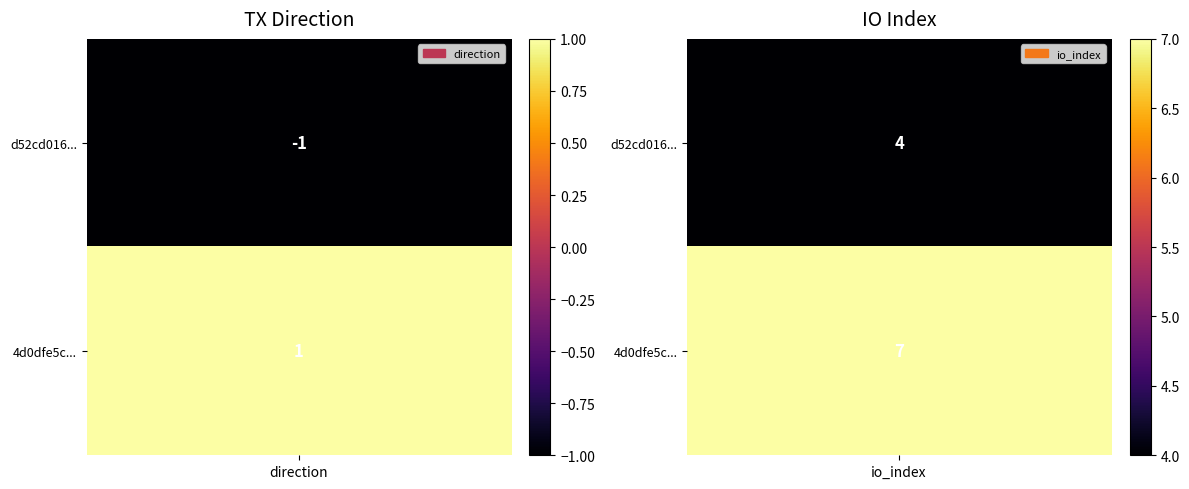

How many data points in 4d0dfe5cb96c4a4728448443badcfaed5c5009d are less than 7?

1